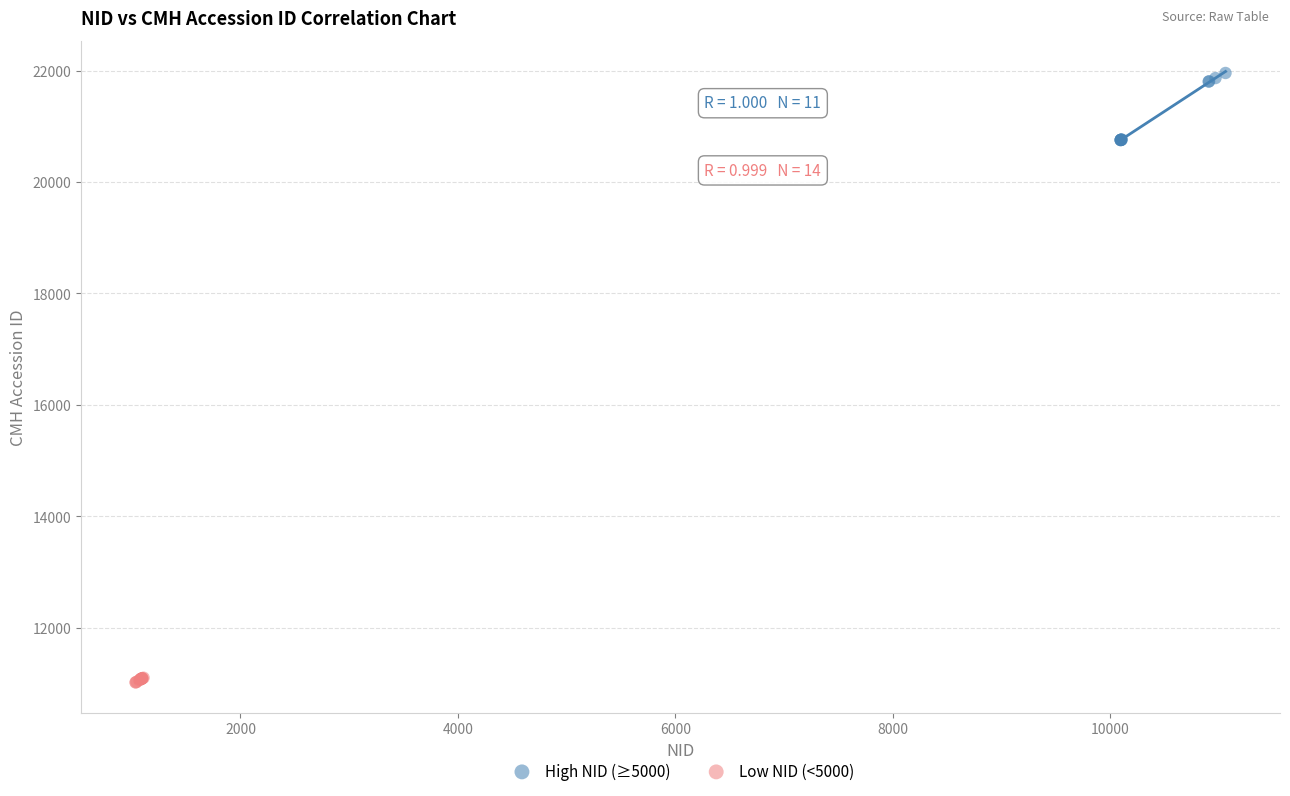

What are all the series names shown in the legend?

High NID (≥5000), Low NID (<5000)